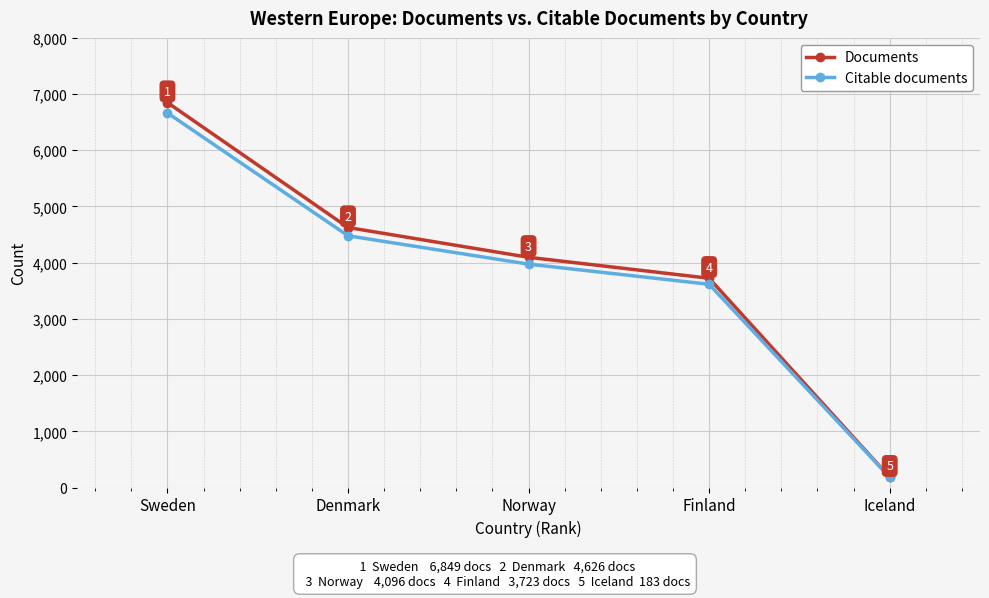

Where is Documents nearest to the value 3516?

Finland